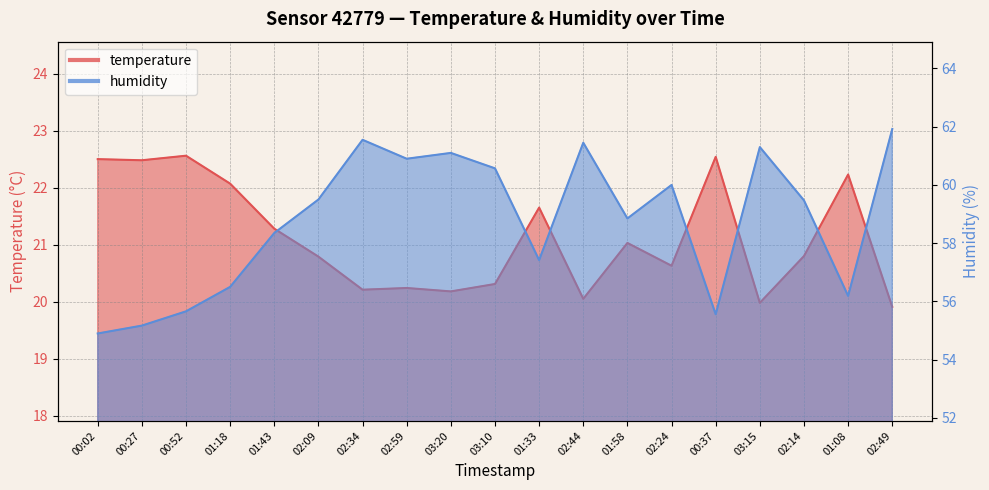

Which series has the largest range (max minus min)?

humidity